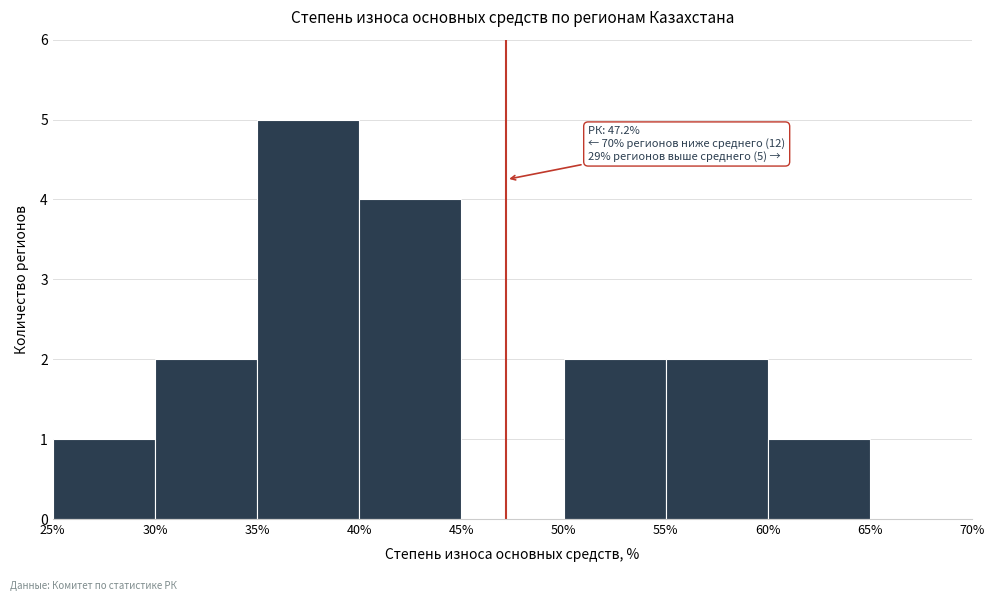

Over which range of the x-axis is the bar tallest?

35% to 40%